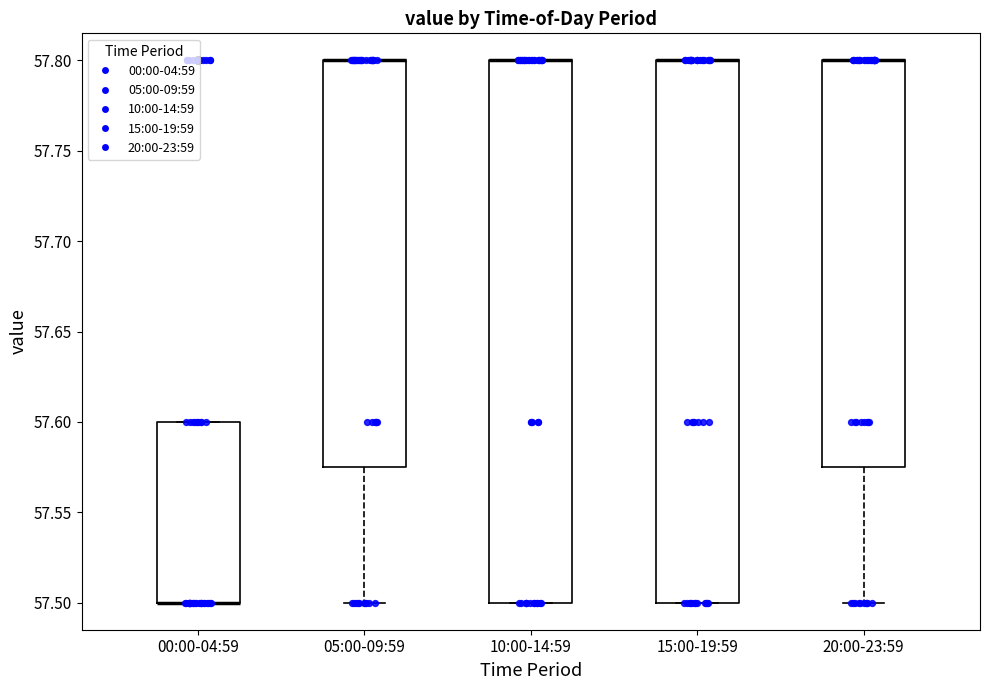

Reading left to right, transcribe this box plot: for each box, give where its median line is, the range the box spans, and where its two whiskers end, as read against the y-axis. The values are not printed on the chart, so give them approximately, as read against the axis.

00:00-04:59: median 57.500 (drawn on the box's lower edge), box 57.500 to 57.600, whiskers 57.500 to 57.600
05:00-09:59: median 57.800 (drawn on the box's upper edge), box 57.575 to 57.800, whiskers 57.500 to 57.800
10:00-14:59: median 57.800 (drawn on the box's upper edge), box 57.500 to 57.800, whiskers 57.500 to 57.800
15:00-19:59: median 57.800 (drawn on the box's upper edge), box 57.500 to 57.800, whiskers 57.500 to 57.800
20:00-23:59: median 57.800 (drawn on the box's upper edge), box 57.575 to 57.800, whiskers 57.500 to 57.800